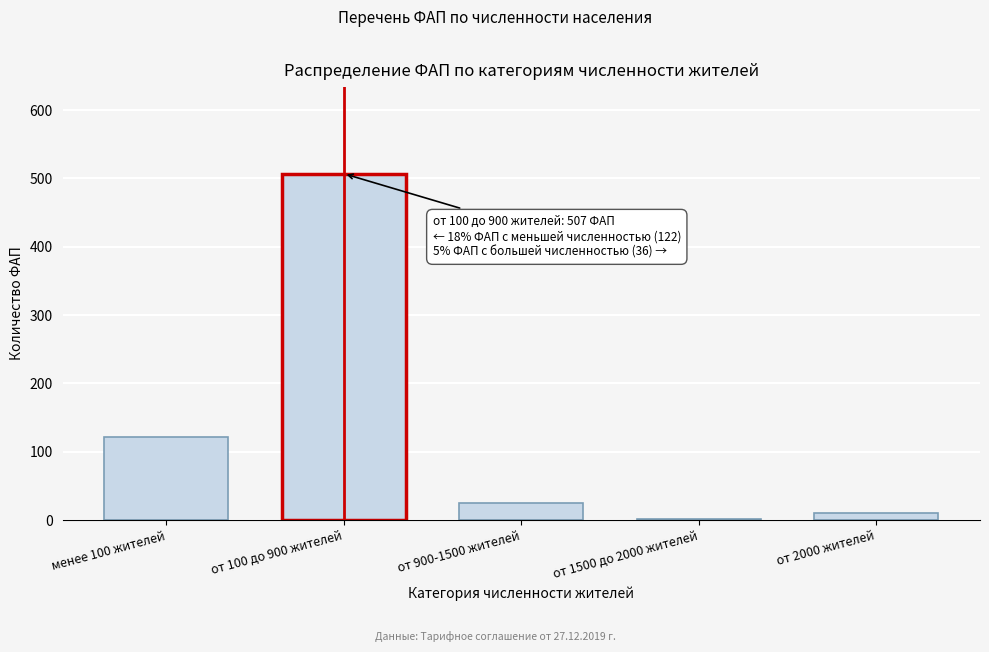

Reading right to left, transcribe all the data shown in this chart.

от 2000 жителей=10	от 1500 до 2000 жителей=1	от 900-1500 жителей=25	от 100 до 900 жителей=507	менее 100 жителей=122